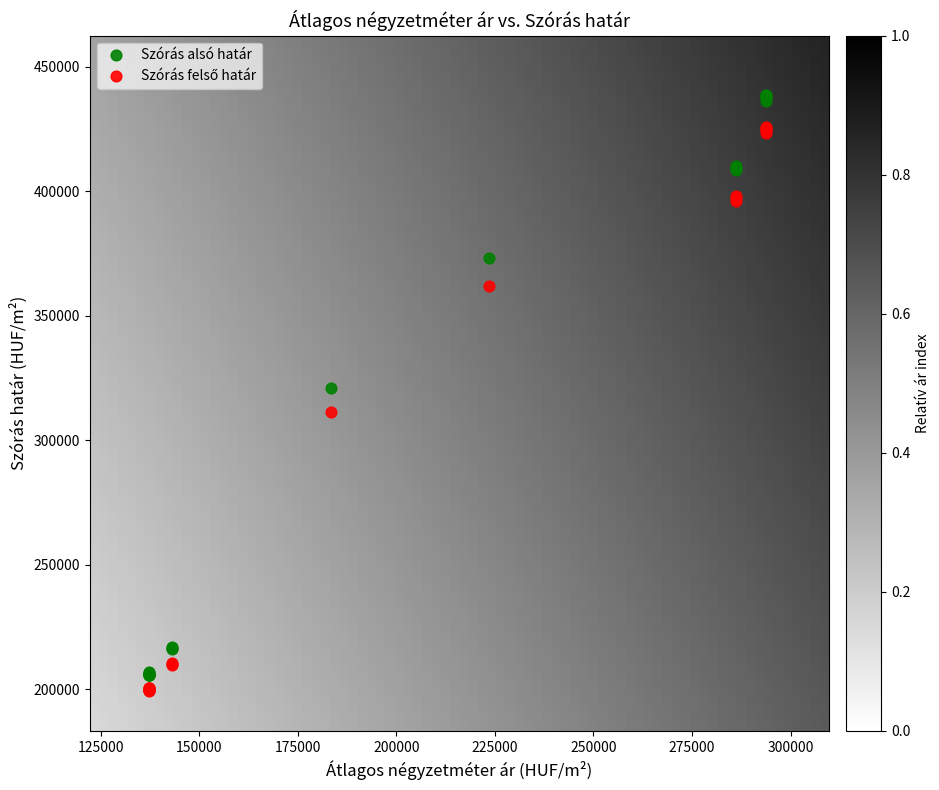

What is the X range (max minus min) for the scatter plot?

156689.0